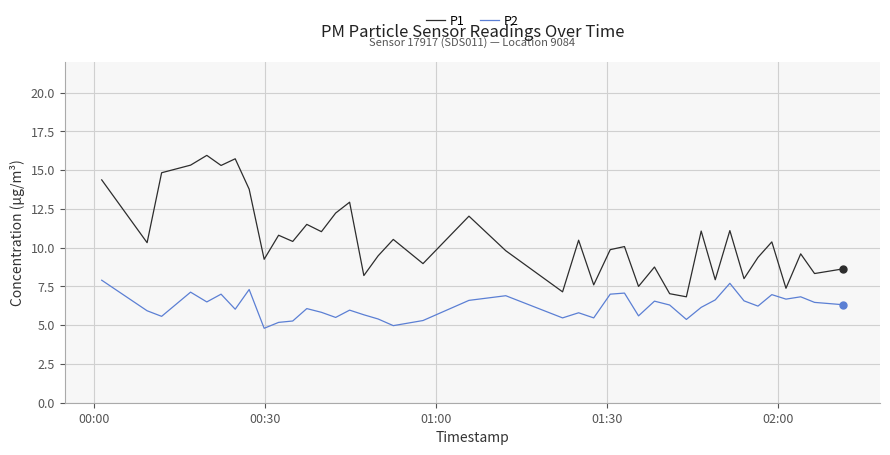

Count the number of categories in the chart.

40